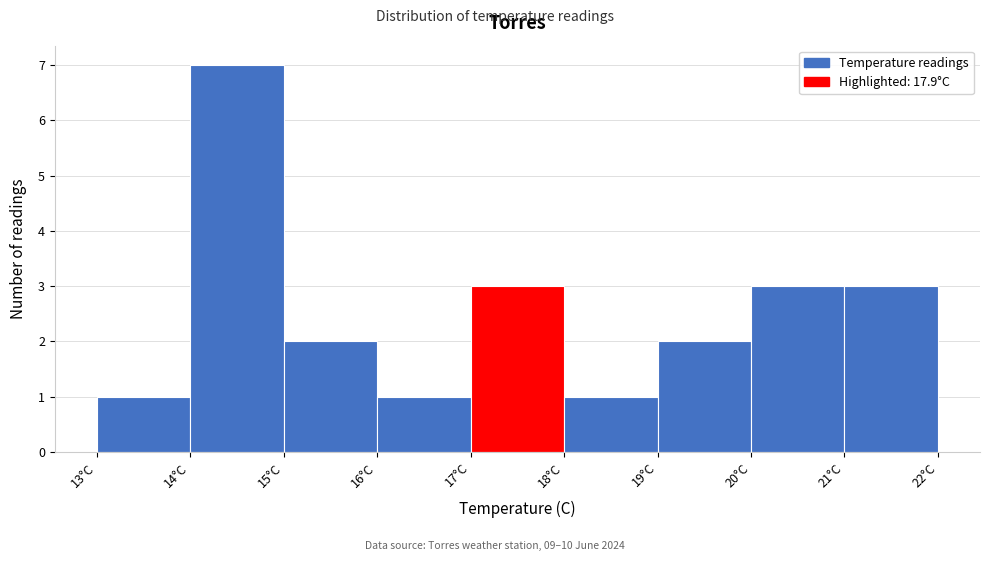

Reading left to right, list every bar in this chart as the range it spans on the x-axis followed by its height. The values are not printed on the chart, so give them approximately, as read against the axis.

13 to 14: 1
14 to 15: 7
15 to 16: 2
16 to 17: 1
17 to 18: 3
18 to 19: 1
19 to 20: 2
20 to 21: 3
21 to 22: 3